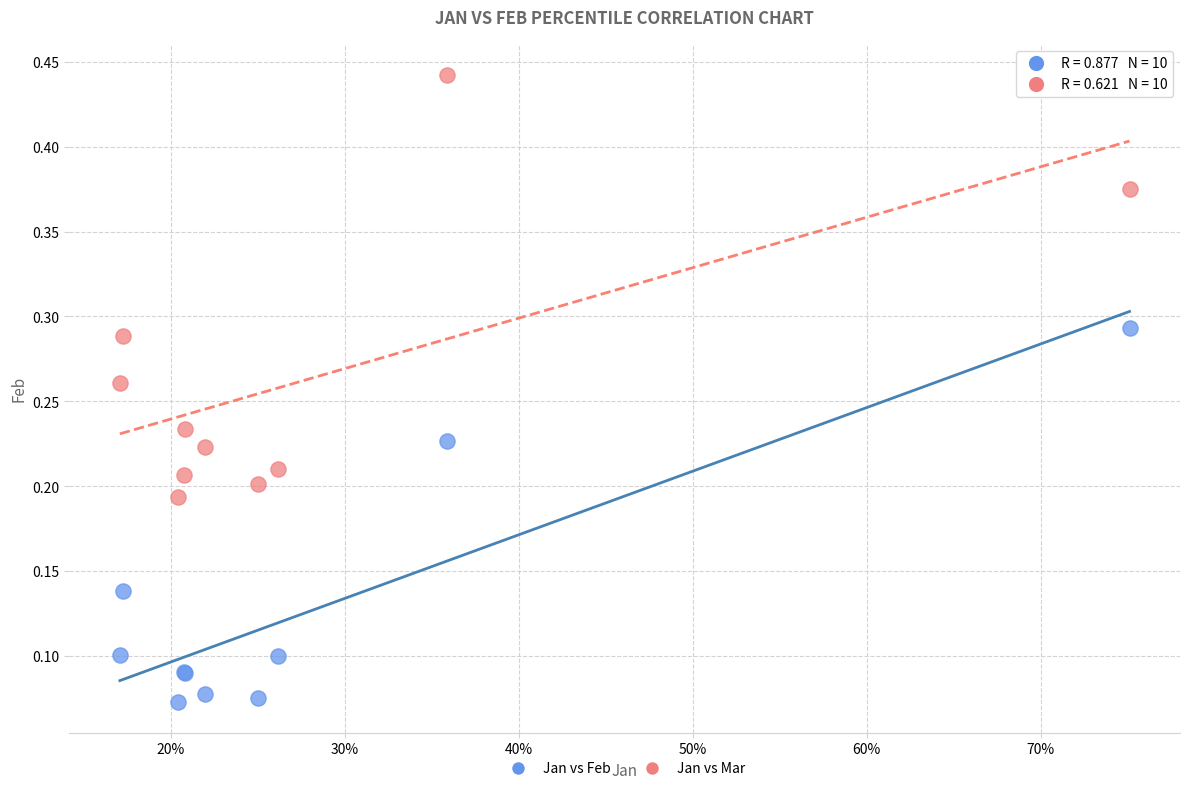

Which series contains the highest Y value?

Jan vs Mar